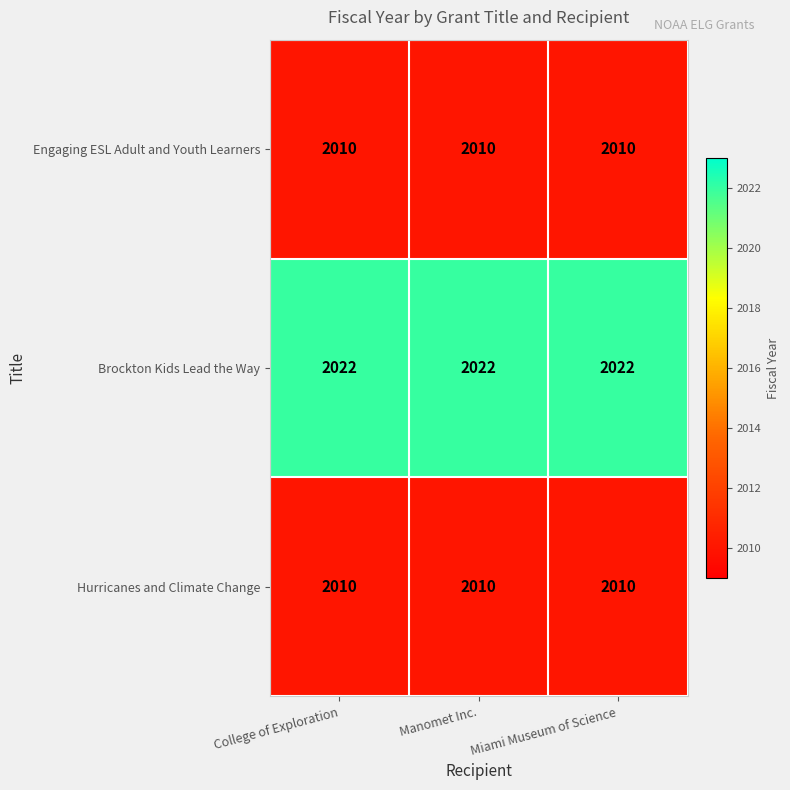

Which series has the largest total across all categories?

Brockton Kids Lead the Way